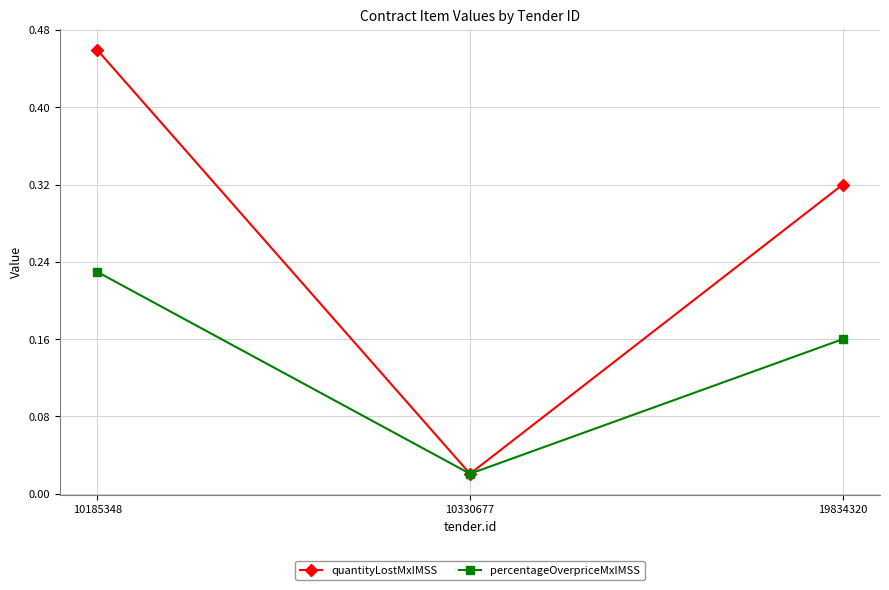

At which category is the sum across all series the highest?

10185348